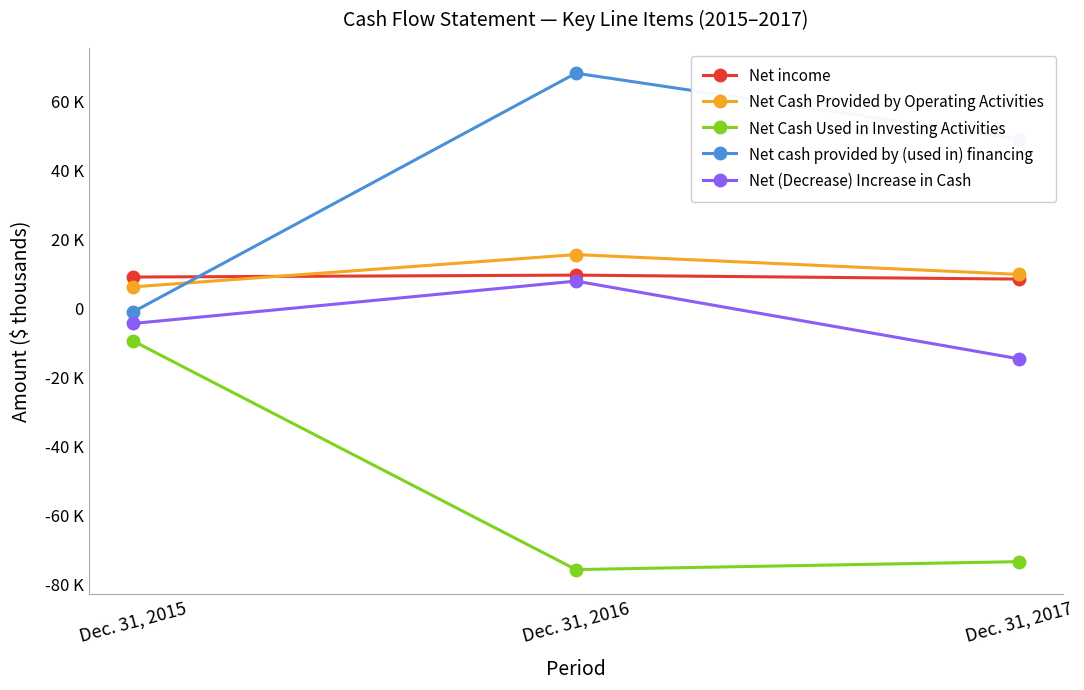

What are all the series names shown in the legend?

Net income, Net Cash Provided by Operating Activities, Net Cash Used in Investing Activities, Net cash provided by (used in) financing, Net (Decrease) Increase in Cash